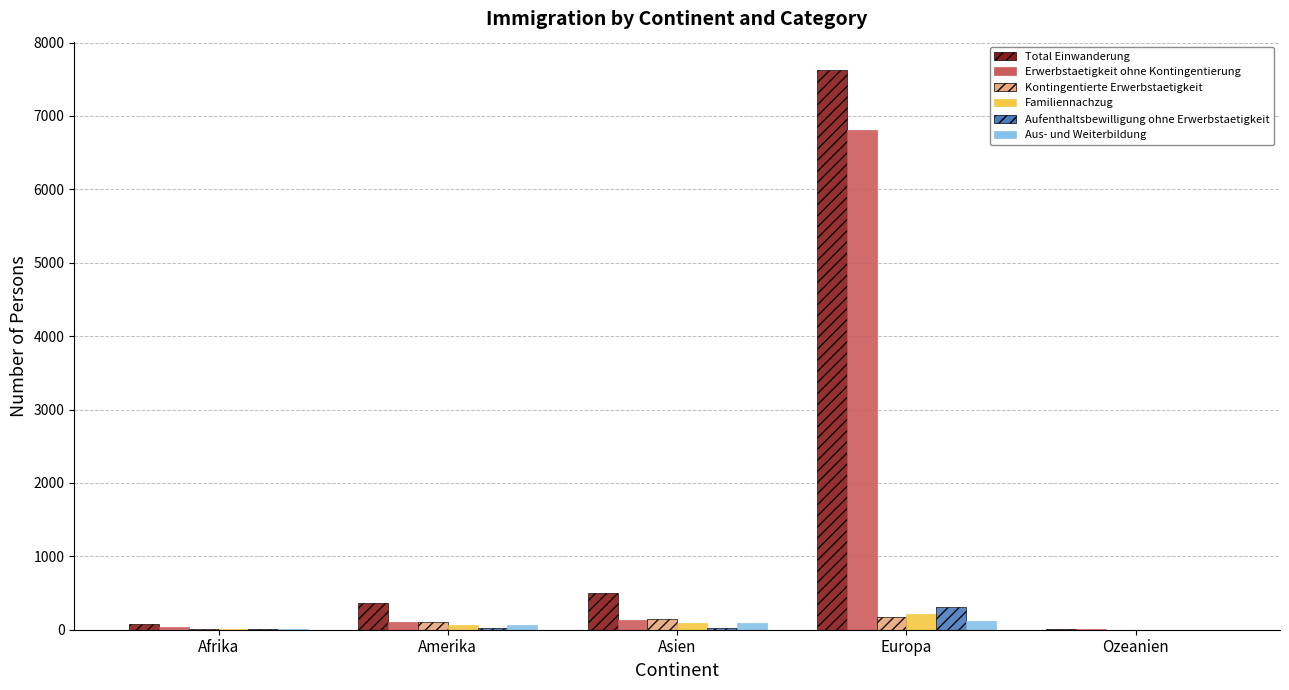

Is the value of Kontingentierte Erwerbstaetigkeit at Amerika greater than the value of Familiennachzug at Afrika?

Yes